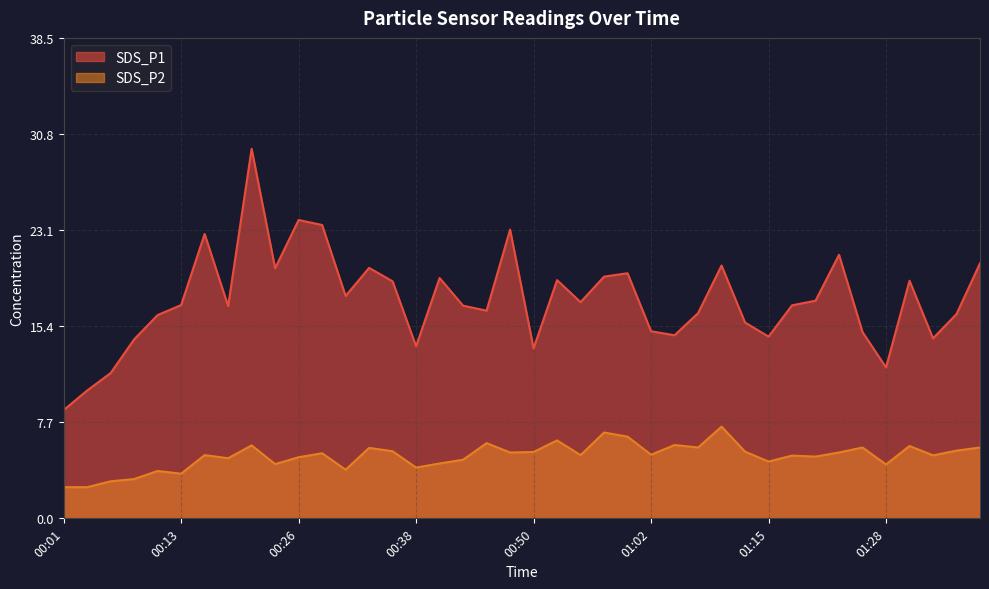

What is the label of the 38th point from the left?

01:33